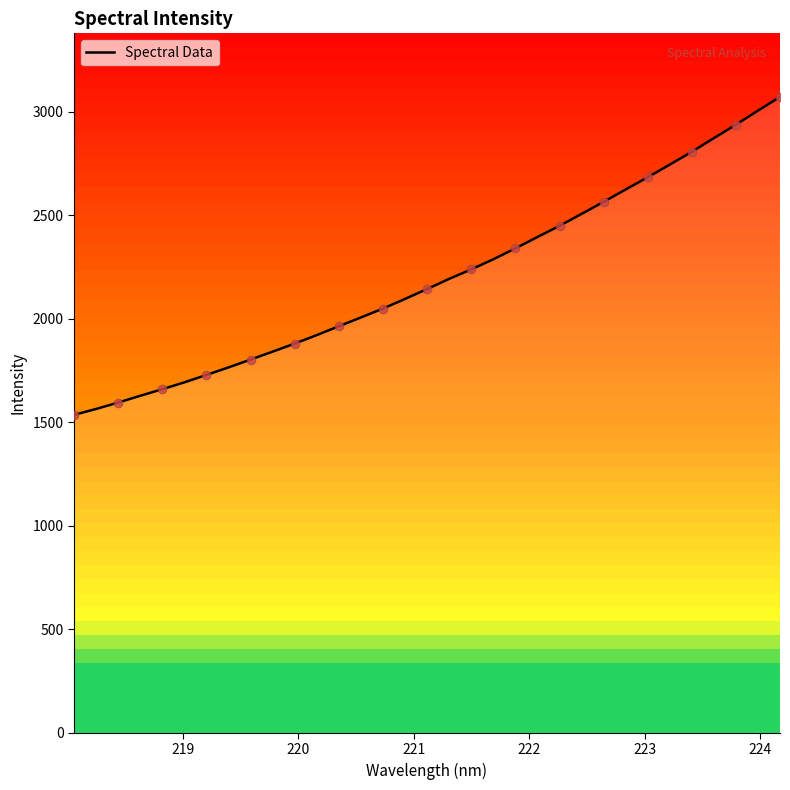

What is the lowest value of the Spectral Data series?

1536.3